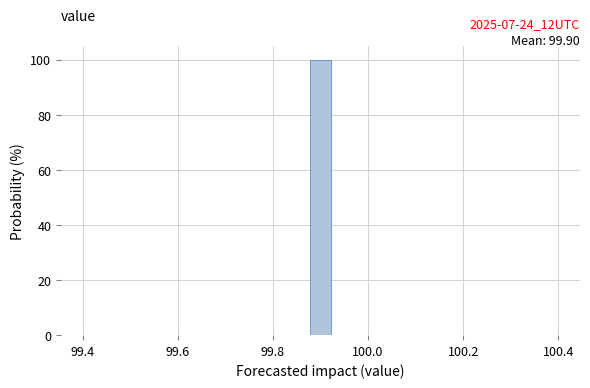

Read against the x-axis, roughly where is the centre of the tallest bar?

99.90